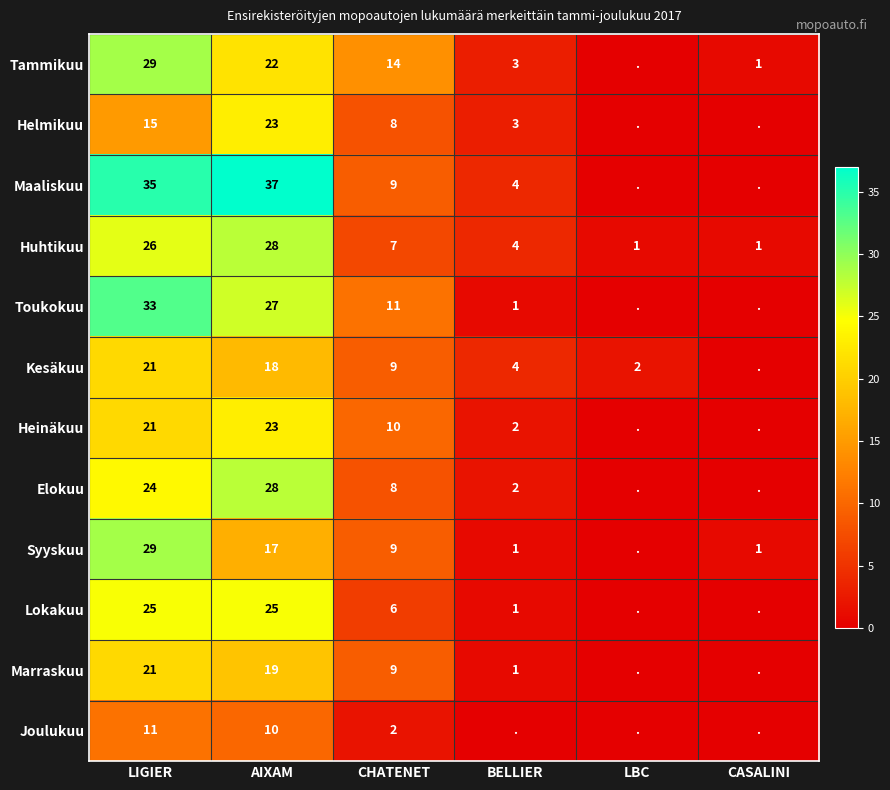

Read the Huhtikuu value at BELLIER.

4